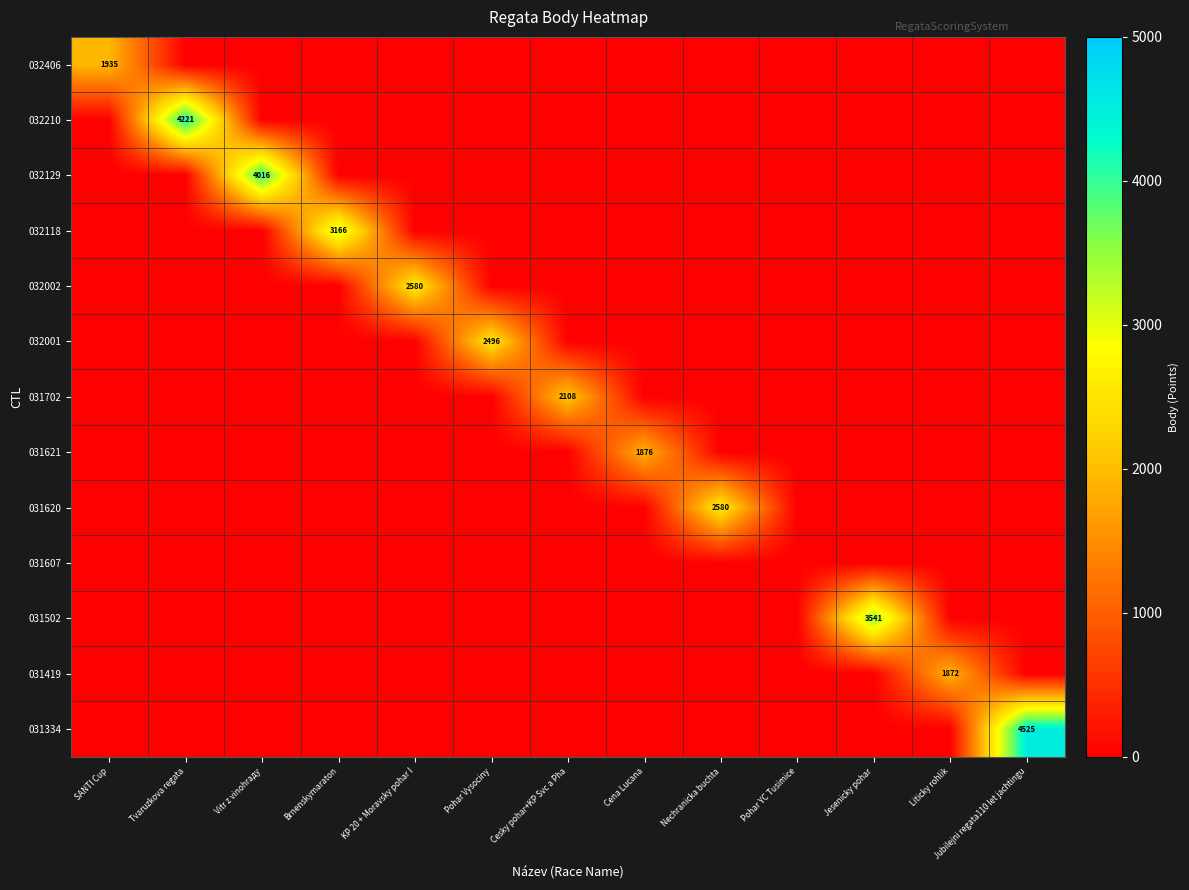

True or false: 032118 has a value of 4419 at Brnenskymaraton.

False